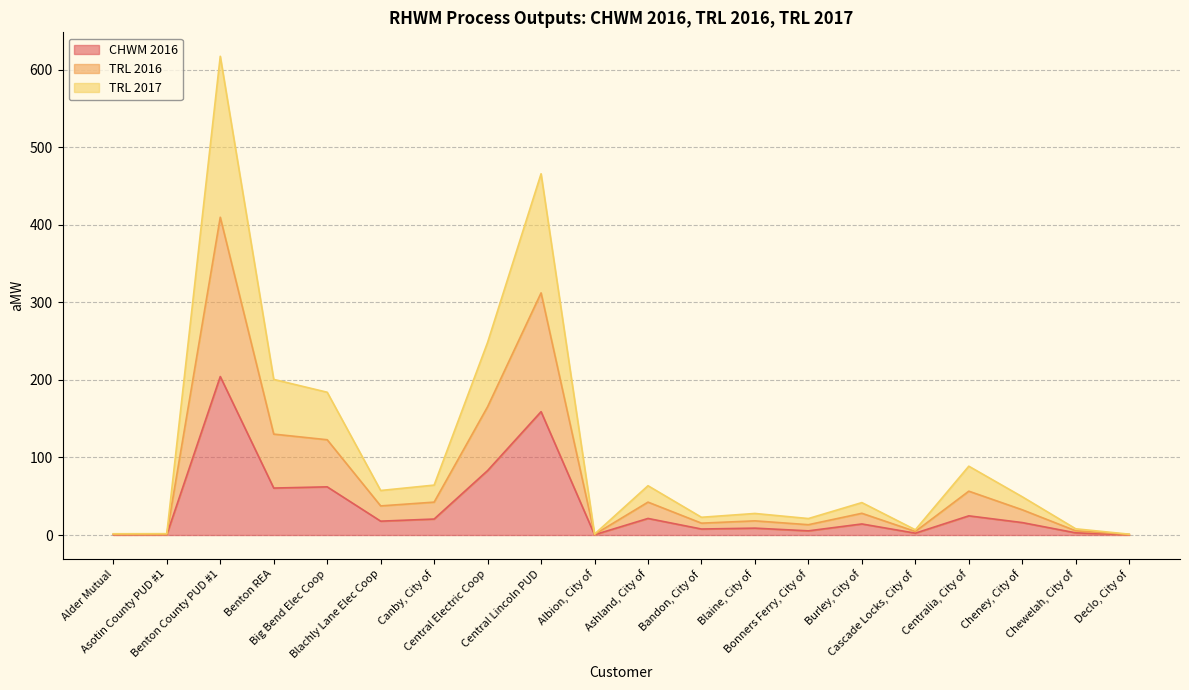

What is the maximum value for CHWM 2016?

204.3